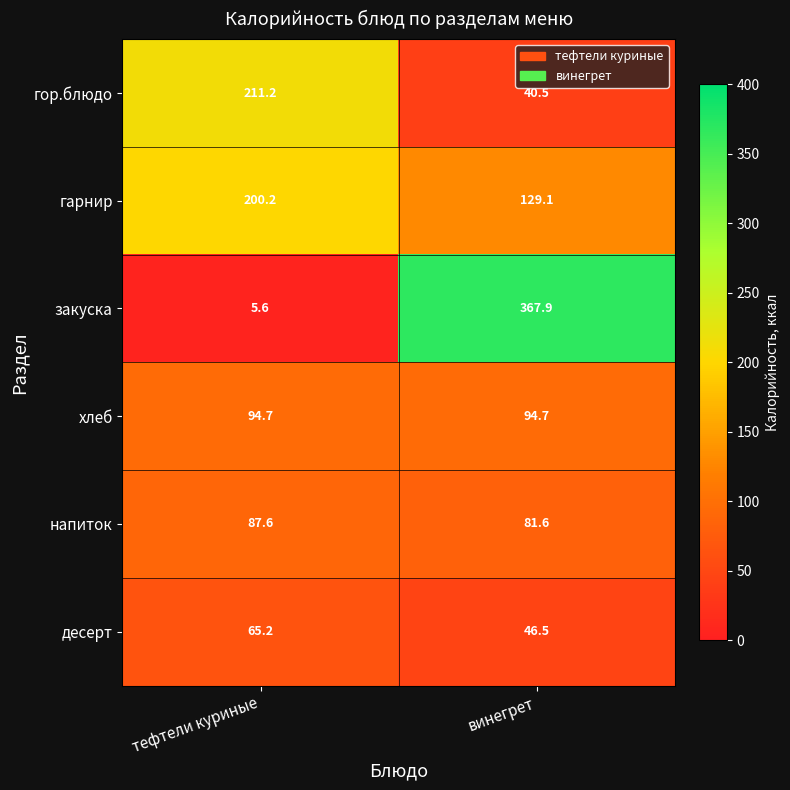

Reading left to right, extract all data points from this chart.

гор.блюдо: тефтели куриные=211.2	винегрет=40.5
гарнир: тефтели куриные=200.2	винегрет=129.1
закуска: тефтели куриные=5.6	винегрет=367.9
хлеб: тефтели куриные=94.7	винегрет=94.7
напиток: тефтели куриные=87.6	винегрет=81.6
десерт: тефтели куриные=65.2	винегрет=46.5